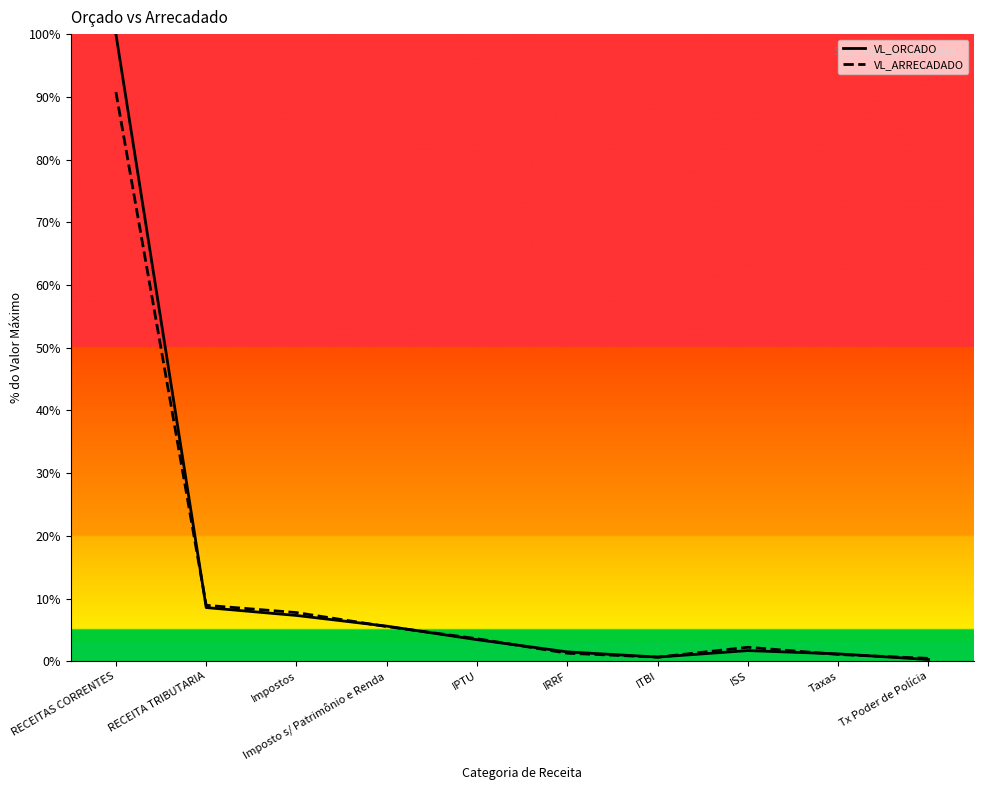

What are all the series names shown in the legend?

VL_ORCADO, VL_ARRECADADO